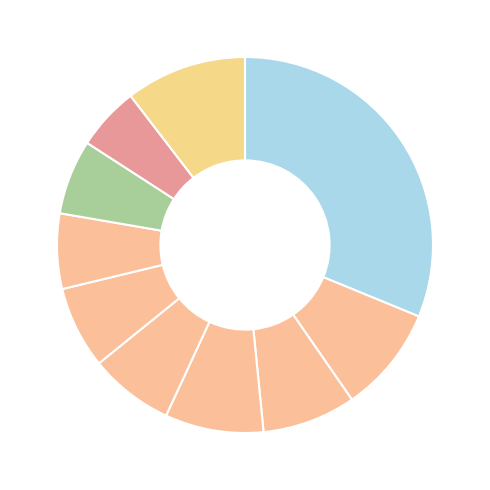

Count the number of slices in the pie.

10